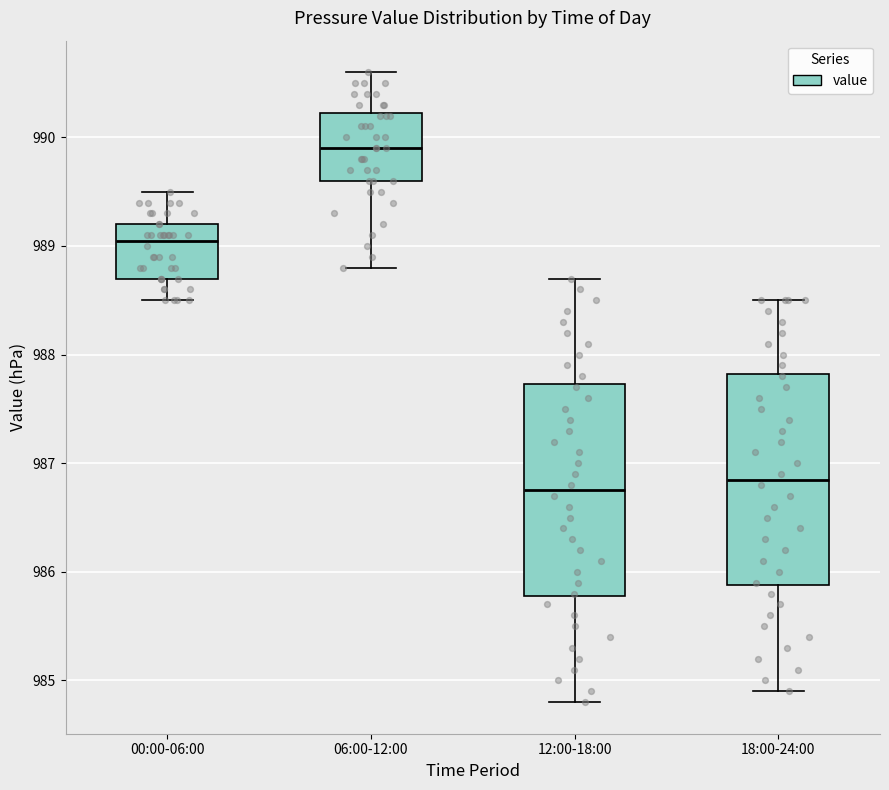

Reading left to right, read every box against the y-axis: the position of its median line, the range the box covers, and the ends of its whiskers. The values are not printed on the chart, so give them approximately, as read against the axis.

00:00-06:00: median 989.1, box 988.7 to 989.2, whiskers 988.5 to 989.5
06:00-12:00: median 989.9, box 989.6 to 990.2, whiskers 988.8 to 990.6
12:00-18:00: median 986.8, box 985.8 to 987.7, whiskers 984.8 to 988.7
18:00-24:00: median 986.9, box 985.9 to 987.8, whiskers 984.9 to 988.5